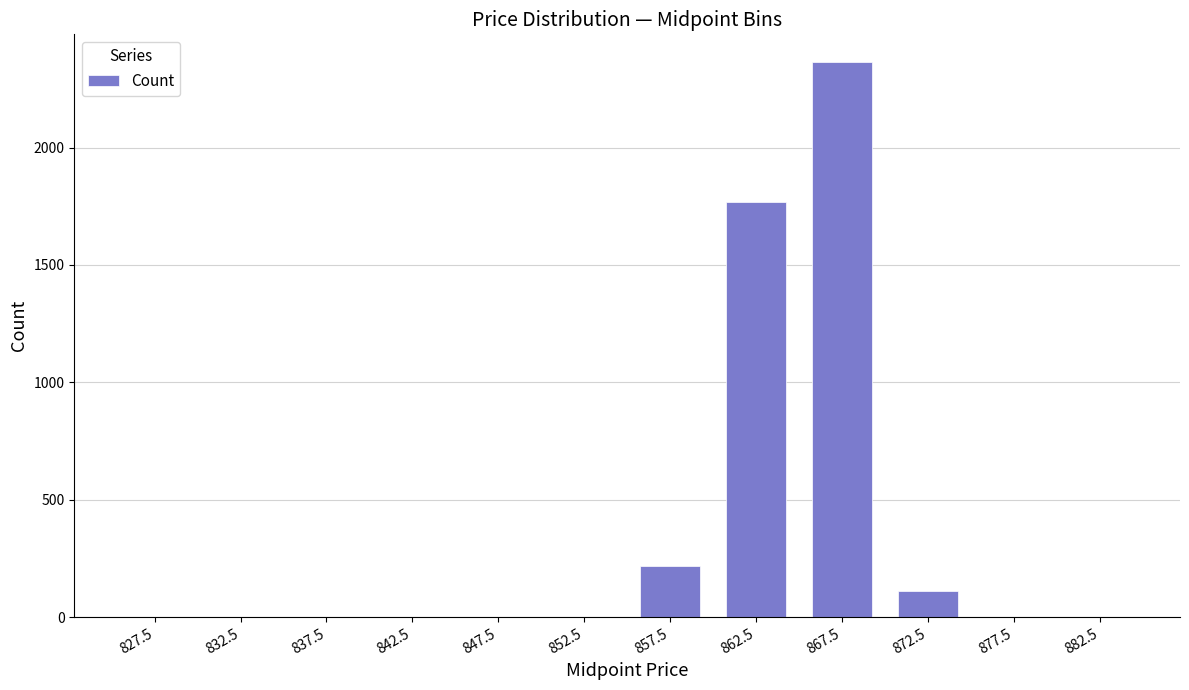

What is the change in value from 837.5 to 867.5?

+2364